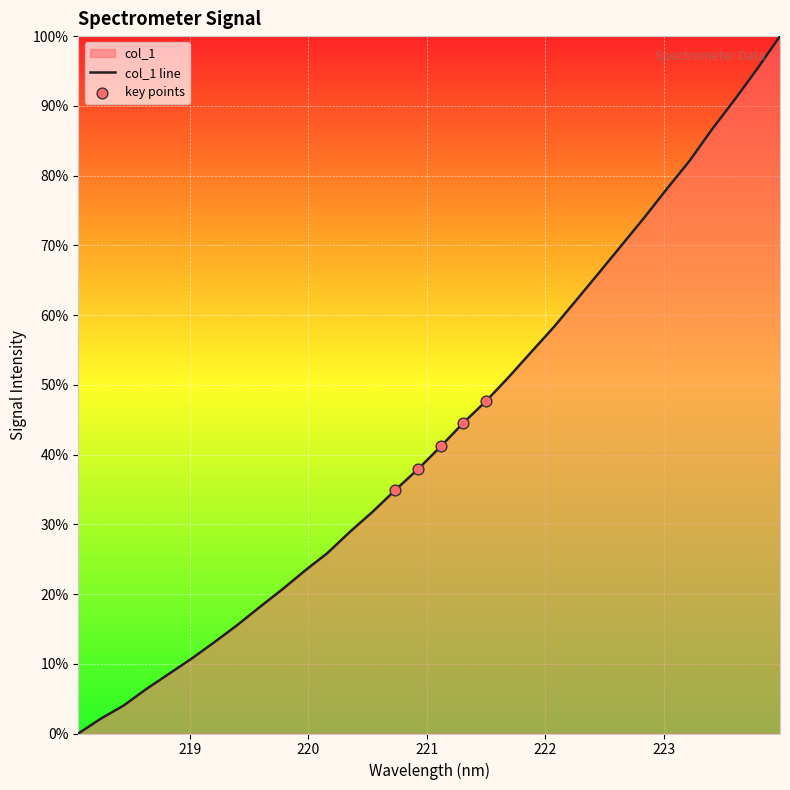

Approximately how many times larger is the value at 222.263 compared to 219.2067?

4.8